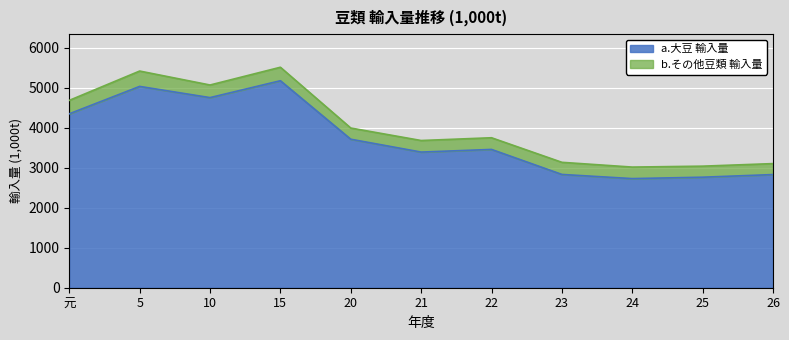

What is the average value?

3728